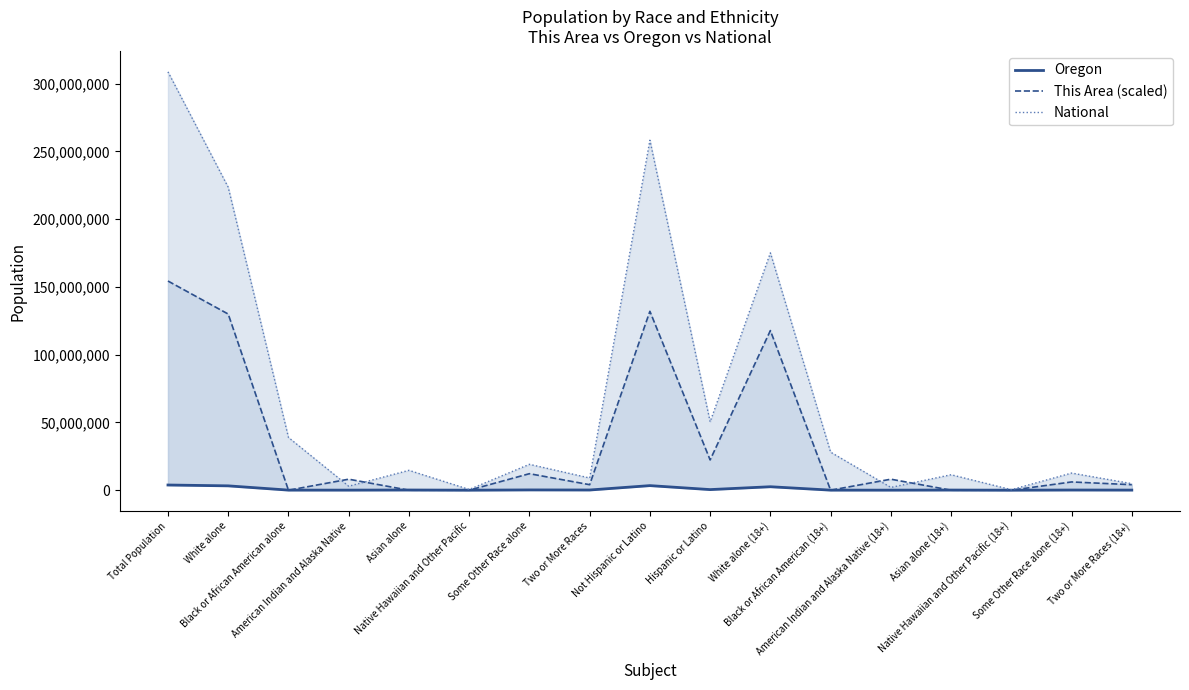

What are all the series names shown in the legend?

Oregon, This Area (scaled), National